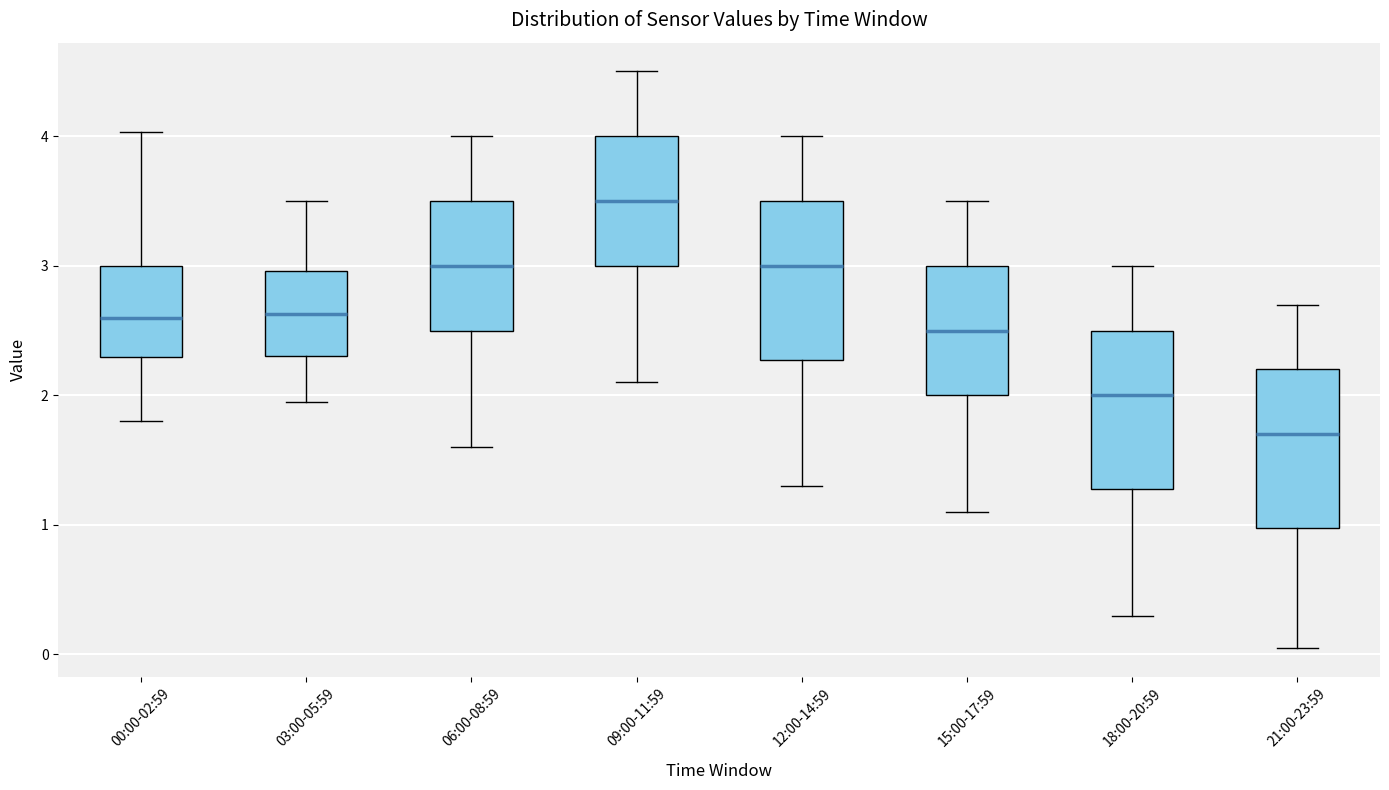

Reading left to right, transcribe this box plot: for each box, give where its median line is, the range the box spans, and where its two whiskers end, as read against the y-axis. The values are not printed on the chart, so give them approximately, as read against the axis.

00:00-02:59: median 2.6, box 2.3 to 3.0, whiskers 1.8 to 4.0
03:00-05:59: median 2.6, box 2.3 to 3.0, whiskers 2.0 to 3.5
06:00-08:59: median 3.0, box 2.5 to 3.5, whiskers 1.6 to 4.0
09:00-11:59: median 3.5, box 3.0 to 4.0, whiskers 2.1 to 4.5
12:00-14:59: median 3.0, box 2.3 to 3.5, whiskers 1.3 to 4.0
15:00-17:59: median 2.5, box 2.0 to 3.0, whiskers 1.1 to 3.5
18:00-20:59: median 2.0, box 1.3 to 2.5, whiskers 0.3 to 3.0
21:00-23:59: median 1.7, box 1.0 to 2.2, whiskers 0.1 to 2.7